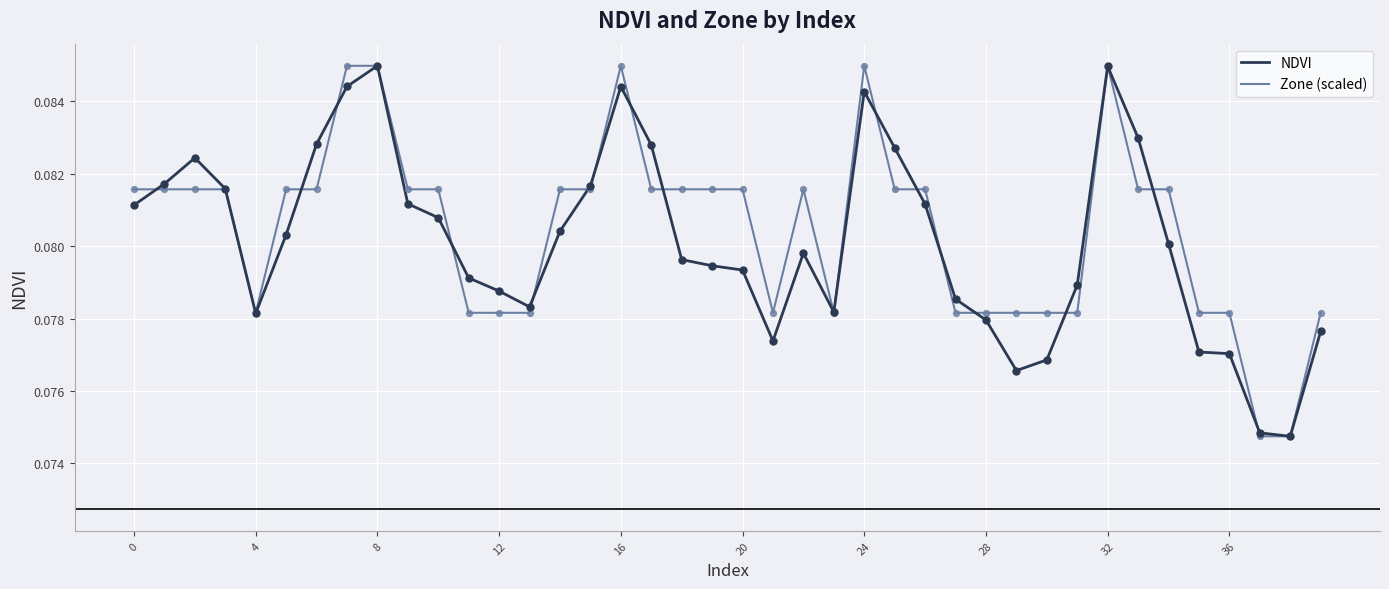

What are all the series names shown in the legend?

NDVI, Zone (scaled)